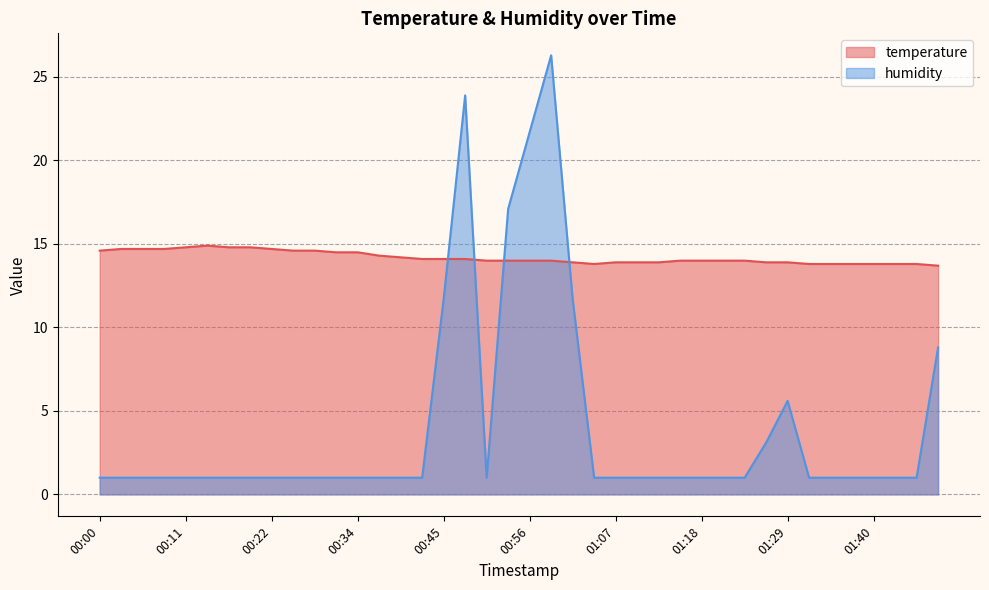

What is the approximate value of humidity at 01:04?

1.0